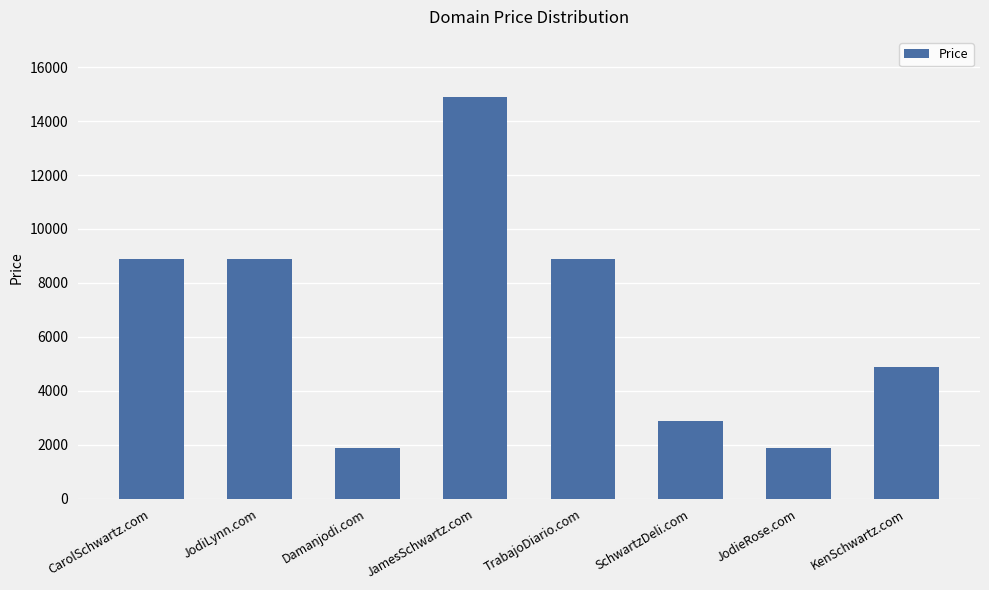

Read the value at JodiLynn.com, to the nearest 10.

8890